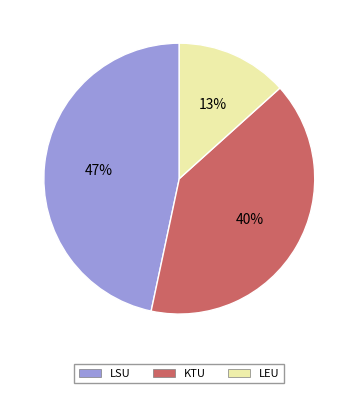

Between KTU and LEU, which is larger?

KTU